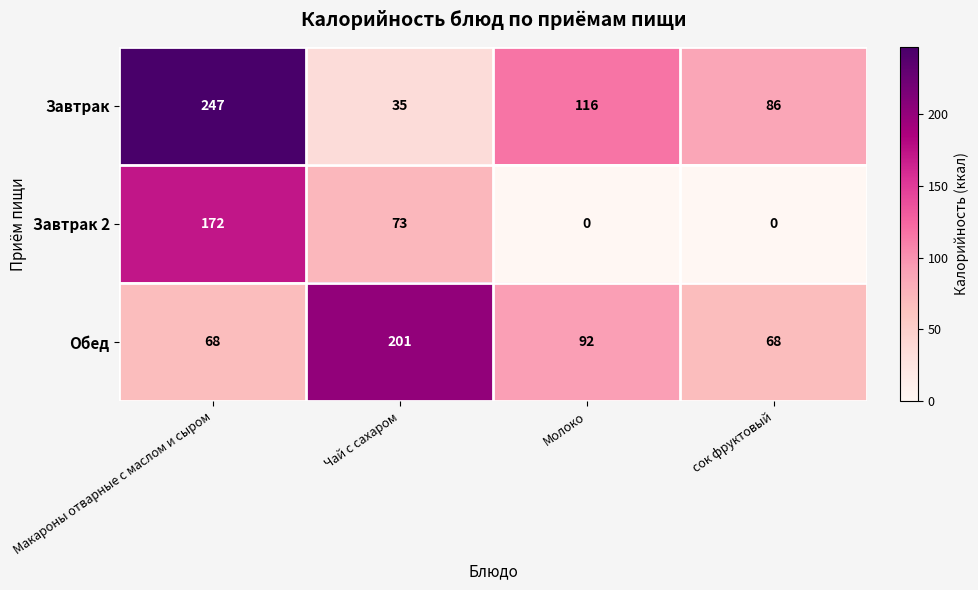

What is the total value across all series at сок фруктовый?

154